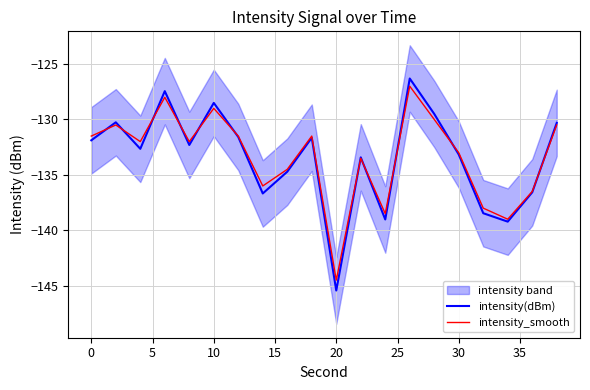

Reading right to left, transcribe all the data shown in this chart.

intensity(dBm): -130.3	-136.6	-139.2	-138.5	-133.2	-129.5	-126.3	-139.0	-133.4	-145.4	-131.6	-134.7	-136.7	-131.6	-128.5	-132.3	-127.4	-132.7	-130.3	-131.9
intensity_smooth: -130.5	-136.5	-139.0	-138.0	-133.0	-130.0	-127.0	-138.5	-133.5	-144.5	-131.5	-134.5	-136.0	-131.5	-129.0	-132.0	-128.0	-132.0	-130.5	-131.5